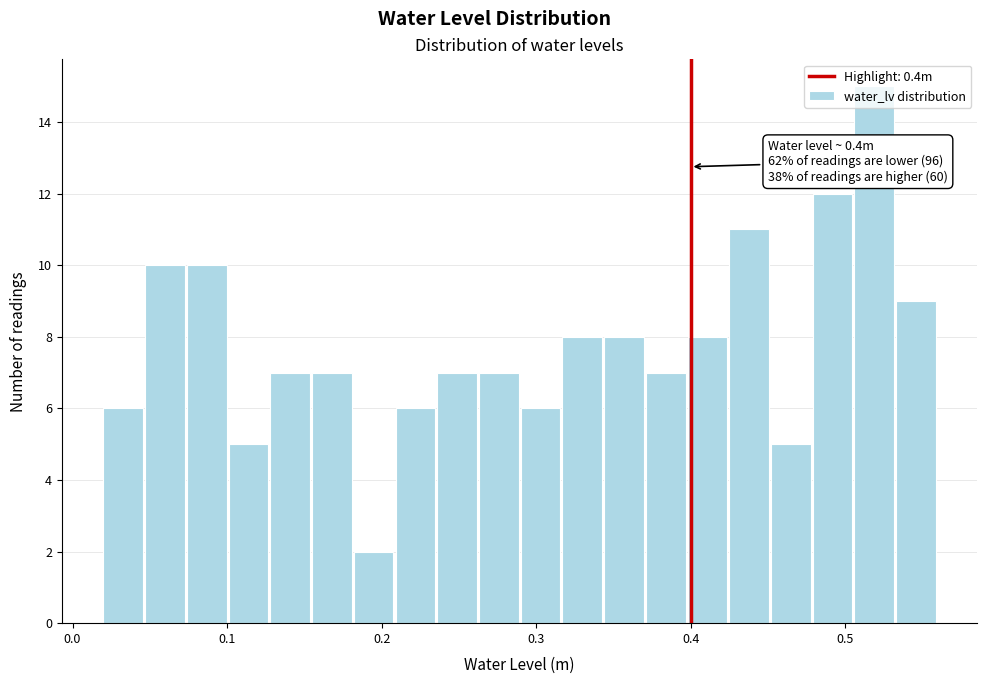

Read against the x-axis, roughly where is the centre of the tallest bar?

0.52